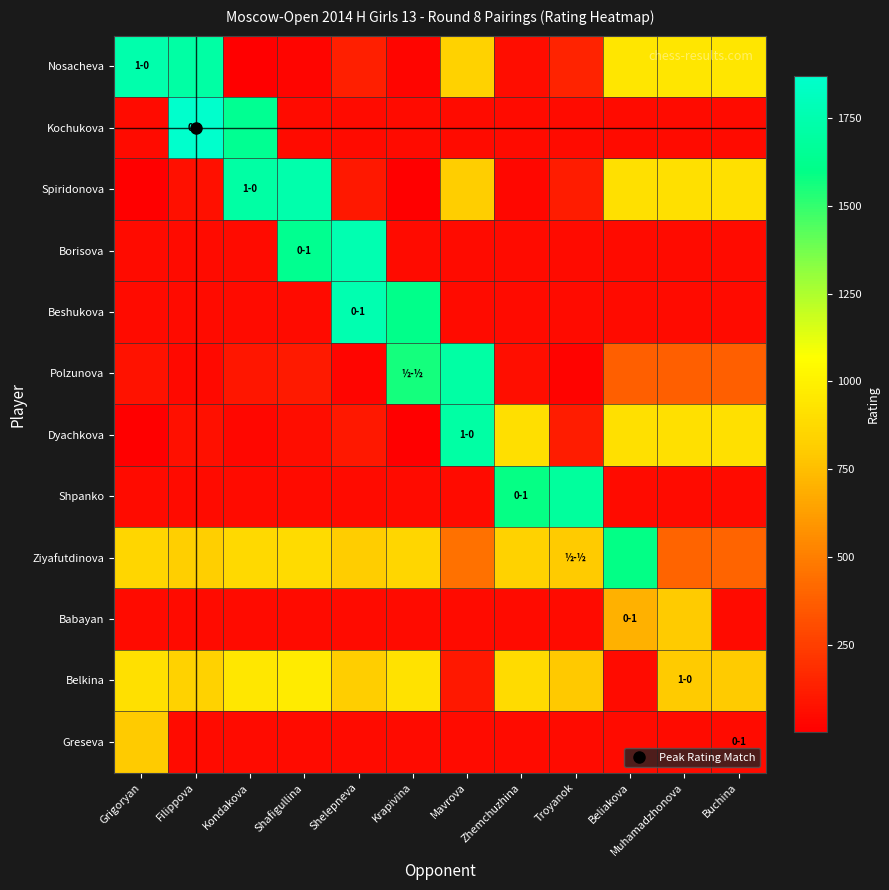

Reading left to right, what are all the values shown in this chart?

Nosacheva: Grigoryan=1738.0	Filippova=1710.0	Kondakova=5.0	Shafigullina=27.0	Shelepneva=126.0	Krapivina=24.0	Mavrova=838.0	Zhemchuzhina=58.0	Troyanok=142.0	Beliakova=938.0	Muhamadzhonova=938.0	Buchina=938.0
Kochukova: Grigoryan=50.0	Filippova=1869.0	Kondakova=1639.0	Shafigullina=50.0	Shelepneva=50.0	Krapivina=50.0	Mavrova=50.0	Zhemchuzhina=50.0	Troyanok=50.0	Beliakova=50.0	Muhamadzhonova=50.0	Buchina=50.0
Spiridonova: Grigoryan=1.0	Filippova=72.0	Kondakova=1711.0	Shafigullina=1743.0	Shelepneva=99.0	Krapivina=3.0	Mavrova=811.0	Zhemchuzhina=31.0	Troyanok=115.0	Beliakova=911.0	Muhamadzhonova=911.0	Buchina=911.0
Borisova: Grigoryan=50.0	Filippova=50.0	Kondakova=50.0	Shafigullina=1634.0	Shelepneva=1765.0	Krapivina=50.0	Mavrova=50.0	Zhemchuzhina=50.0	Troyanok=50.0	Beliakova=50.0	Muhamadzhonova=50.0	Buchina=50.0
Beshukova: Grigoryan=50.0	Filippova=50.0	Kondakova=50.0	Shafigullina=50.0	Shelepneva=1757.0	Krapivina=1612.0	Mavrova=50.0	Zhemchuzhina=50.0	Troyanok=50.0	Beliakova=50.0	Muhamadzhonova=50.0	Buchina=50.0
Polzunova: Grigoryan=76.0	Filippova=40.5	Kondakova=92.5	Shafigullina=103.5	Shelepneva=27.0	Krapivina=1558.0	Mavrova=1714.0	Zhemchuzhina=61.0	Troyanok=19.0	Beliakova=379.0	Muhamadzhonova=379.0	Buchina=379.0
Dyachkova: Grigoryan=1.0	Filippova=70.0	Kondakova=34.0	Shafigullina=56.0	Shelepneva=97.0	Krapivina=5.0	Mavrova=1709.0	Zhemchuzhina=900.0	Troyanok=113.0	Beliakova=909.0	Muhamadzhonova=909.0	Buchina=909.0
Shpanko: Grigoryan=50.0	Filippova=50.0	Kondakova=50.0	Shafigullina=50.0	Shelepneva=50.0	Krapivina=50.0	Mavrova=50.0	Zhemchuzhina=1585.0	Troyanok=1680.0	Beliakova=50.0	Muhamadzhonova=50.0	Buchina=50.0
Ziyafutdinova: Grigoryan=855.0	Filippova=819.5	Kondakova=871.5	Shafigullina=882.5	Shelepneva=806.0	Krapivina=857.0	Mavrova=450.0	Zhemchuzhina=840.0	Troyanok=798.0	Beliakova=1596.0	Muhamadzhonova=400.0	Buchina=400.0
Babayan: Grigoryan=50.0	Filippova=50.0	Kondakova=50.0	Shafigullina=50.0	Shelepneva=50.0	Krapivina=50.0	Mavrova=50.0	Zhemchuzhina=50.0	Troyanok=50.0	Beliakova=700.0	Muhamadzhonova=800.0	Buchina=50.0
Belkina: Grigoryan=910.0	Filippova=839.0	Kondakova=943.0	Shafigullina=965.0	Shelepneva=812.0	Krapivina=914.0	Mavrova=100.0	Zhemchuzhina=880.0	Troyanok=796.0	Beliakova=50.0	Muhamadzhonova=800.0	Buchina=800.0
Greseva: Grigoryan=800.0	Filippova=50.0	Kondakova=50.0	Shafigullina=50.0	Shelepneva=50.0	Krapivina=50.0	Mavrova=50.0	Zhemchuzhina=50.0	Troyanok=50.0	Beliakova=50.0	Muhamadzhonova=50.0	Buchina=50.0